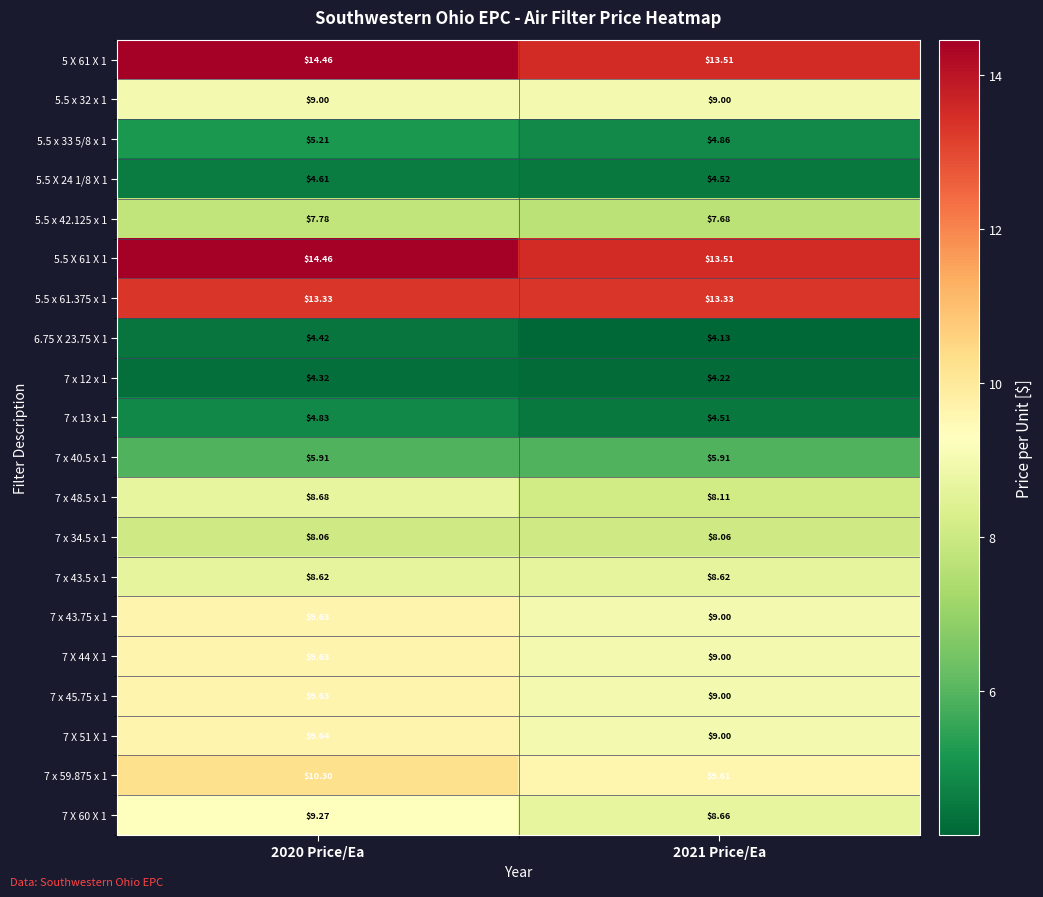

What is the smallest value displayed?

4.1